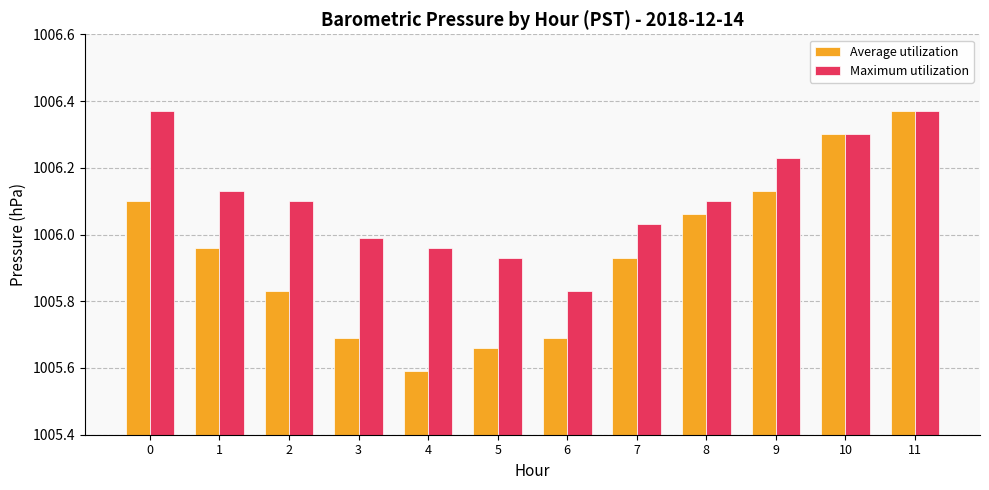

Between 6 and 7, which series saw the biggest shift?

Average utilization